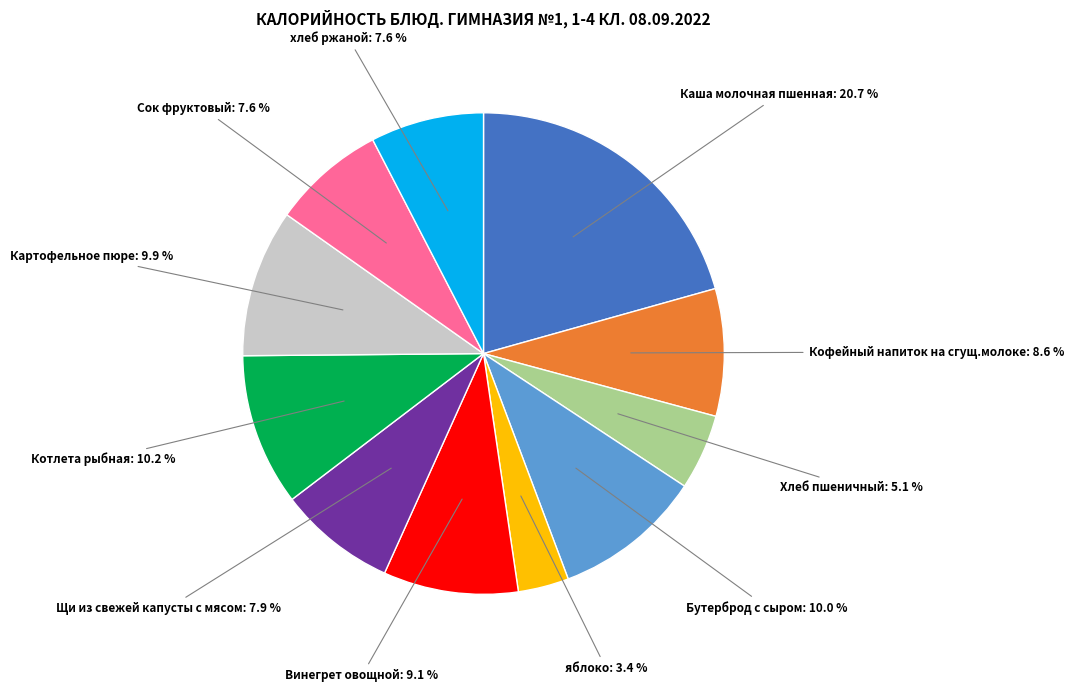

Count the number of slices in the pie.

11